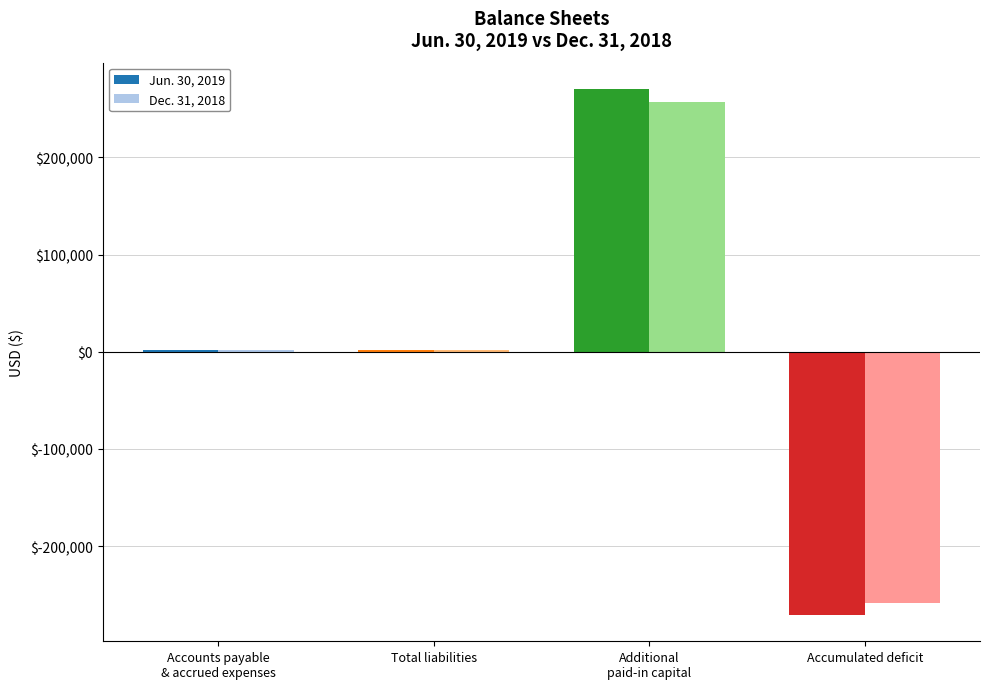

How many data points does each series have?

4